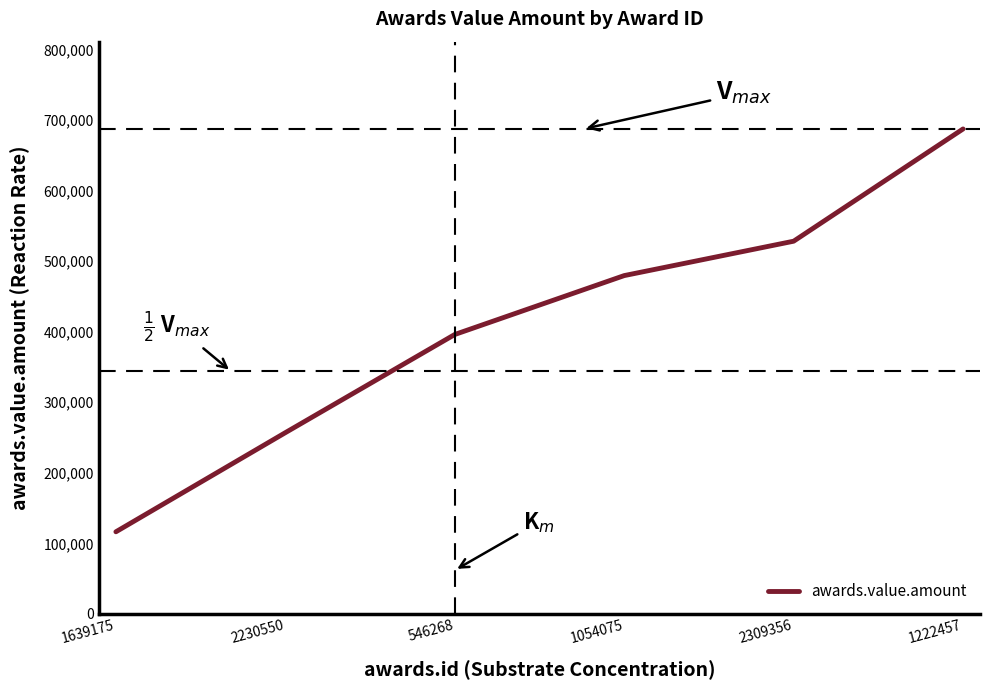

What is the maximum value shown in the chart?

687330.5